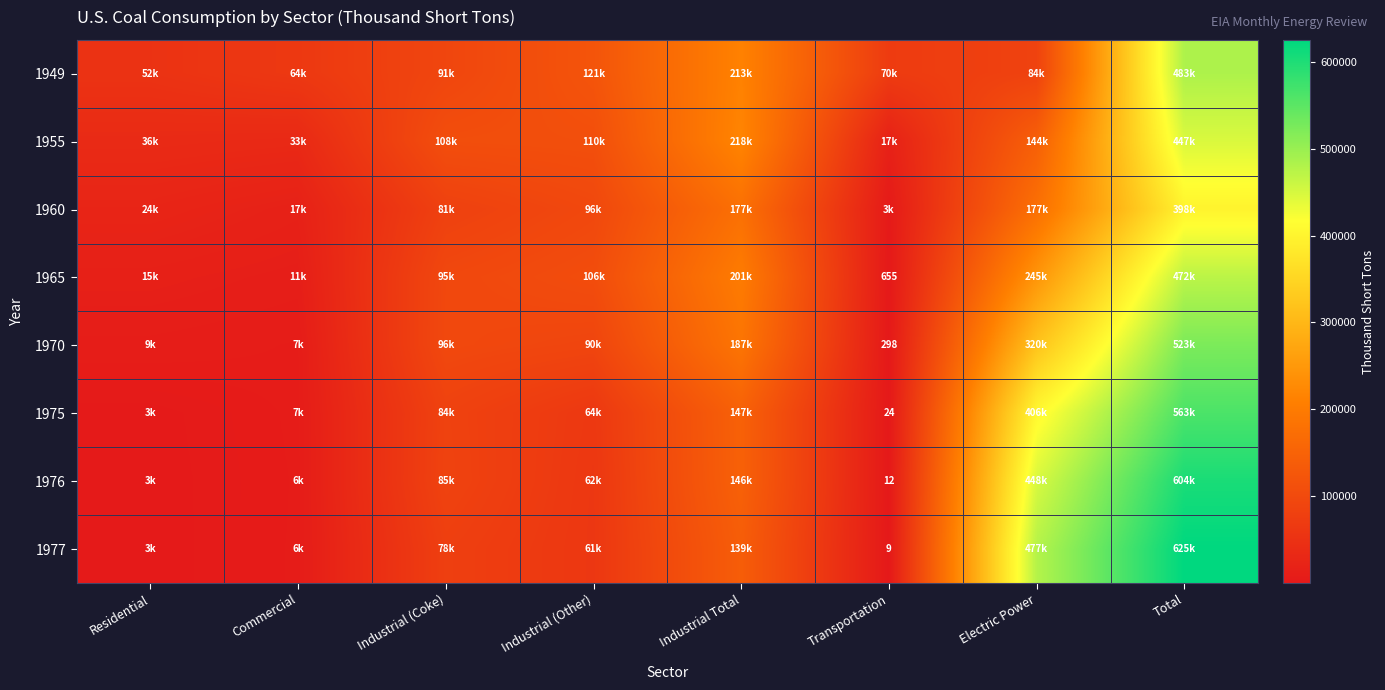

What is the difference between the 1955 values at Total and Commercial?

414160.0